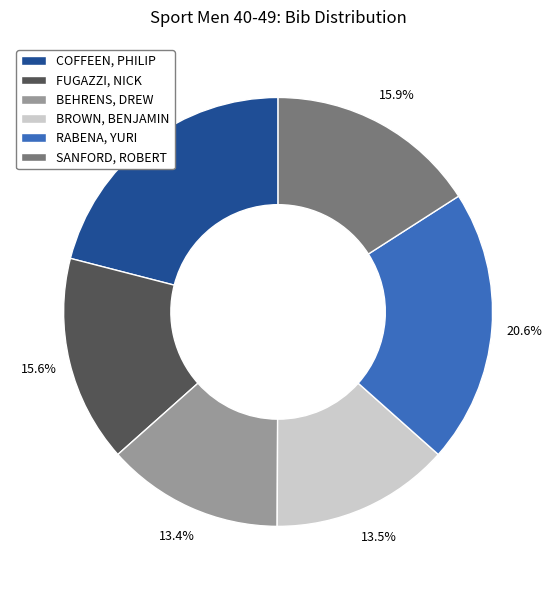

To the nearest percent, what is the average slice percentage?

17%